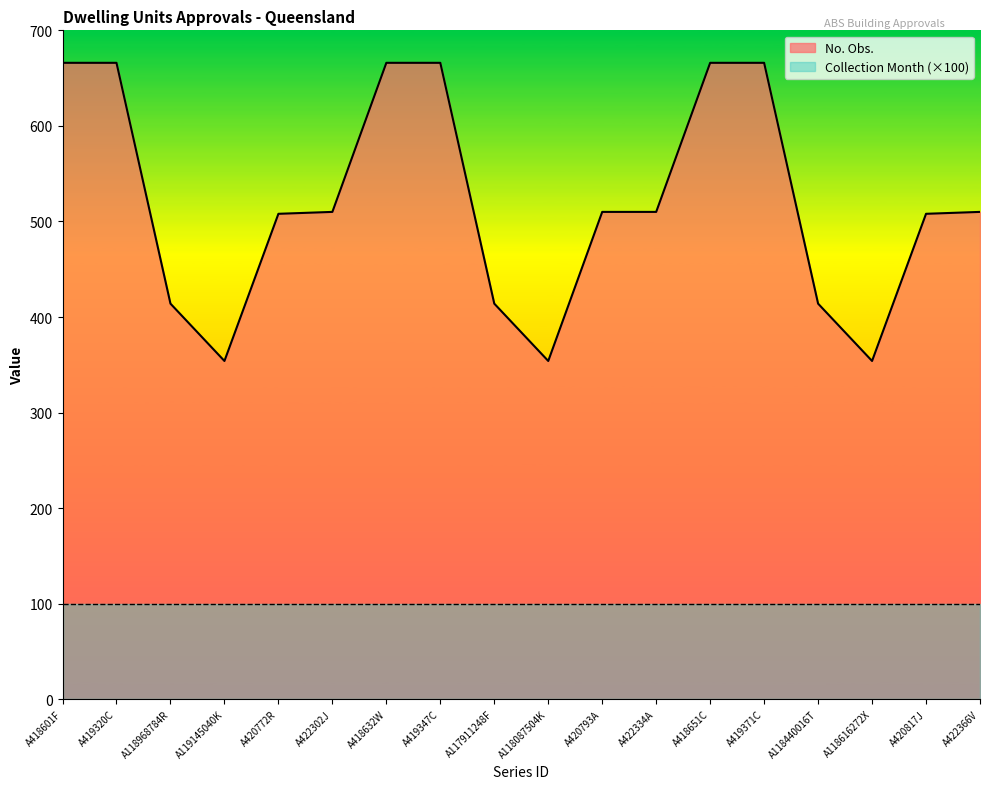

What is the difference between the maximum and minimum values?

312